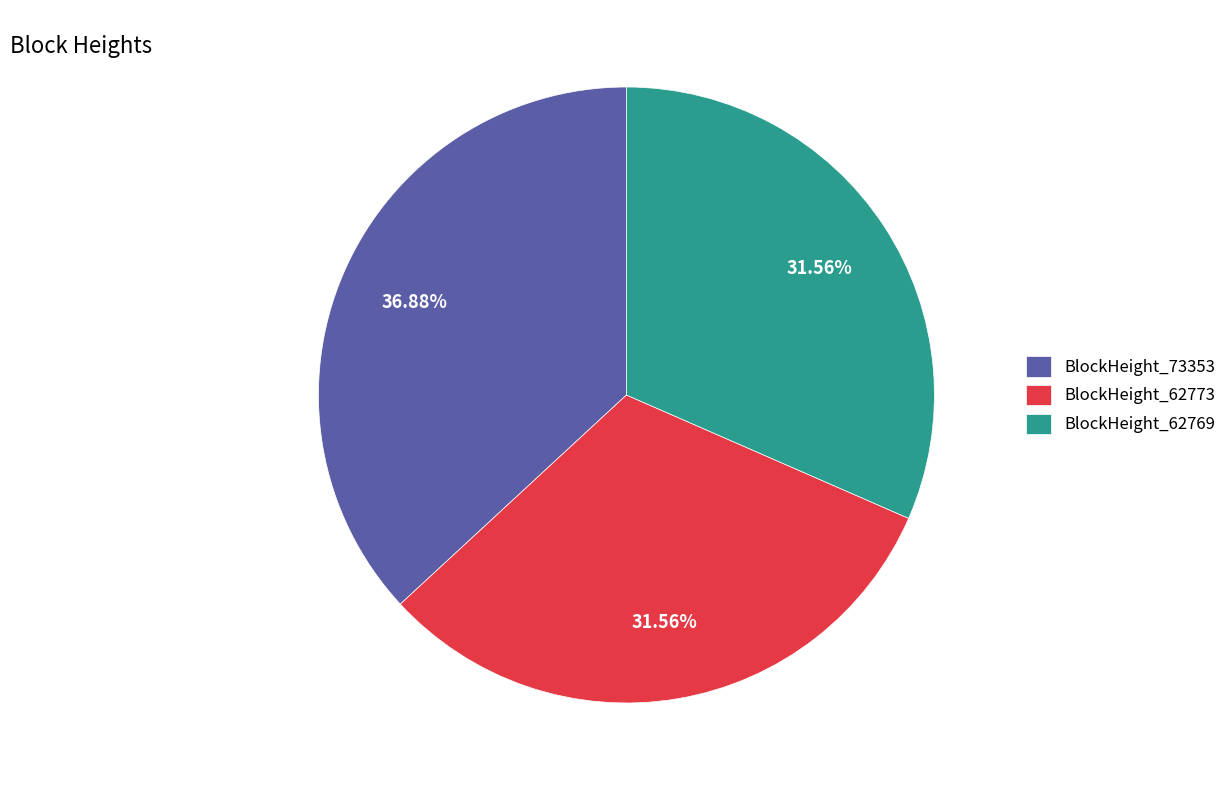

To the nearest percent, what is the combined percentage of BlockHeight_73353 and BlockHeight_62773?

68%